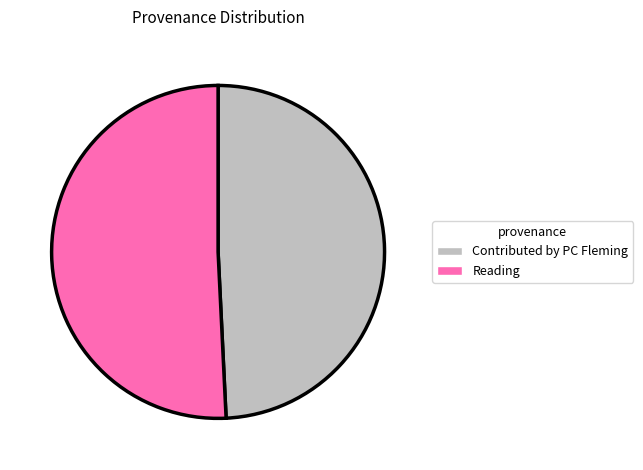

Does Contributed by PC Fleming account for over 50% of the chart?

No